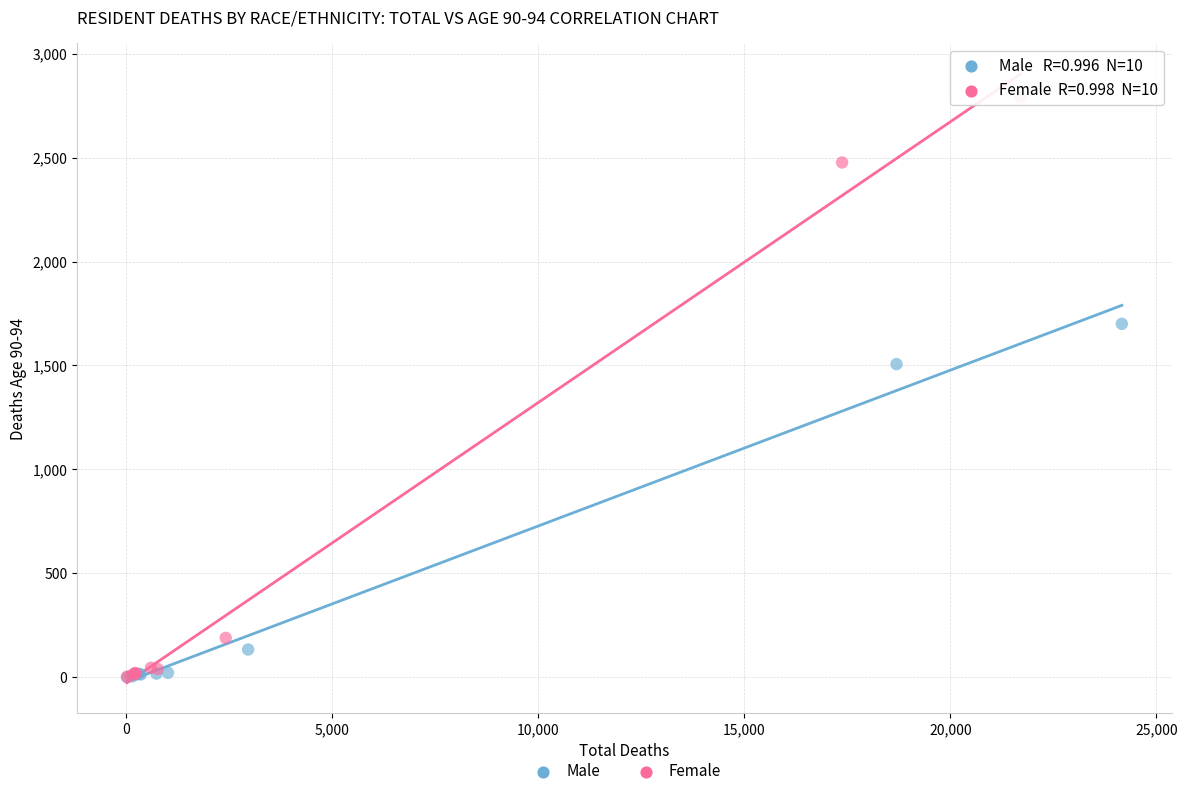

Which series has the widest spread of Y values?

Female